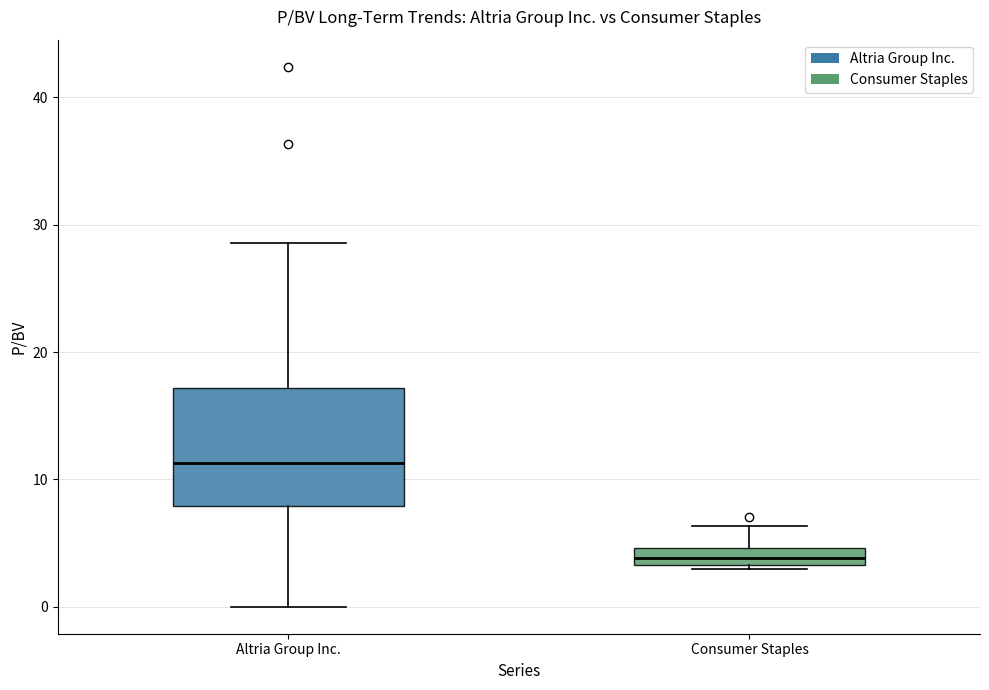

Which box has the highest median line?

Altria Group Inc.